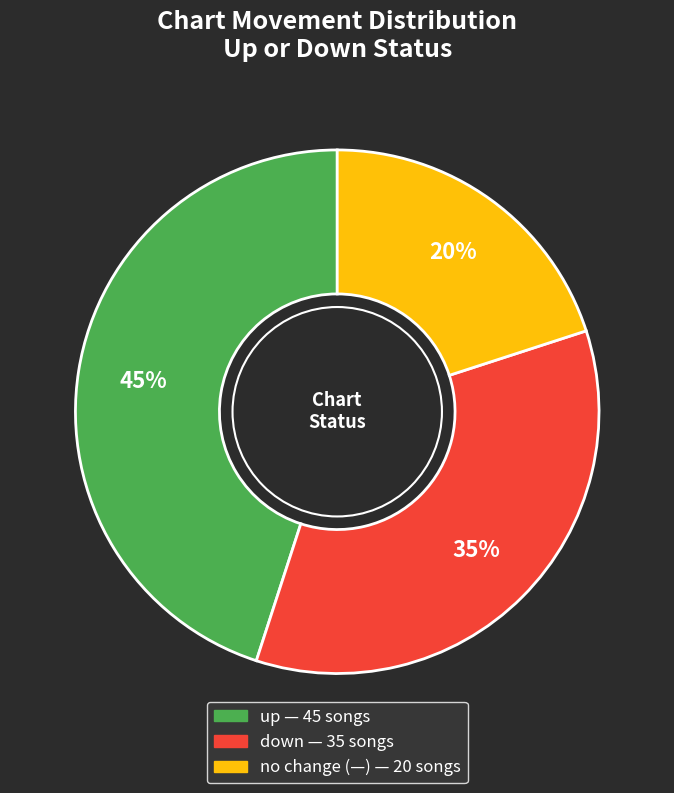

To the nearest percent, what is the average slice percentage?

33%